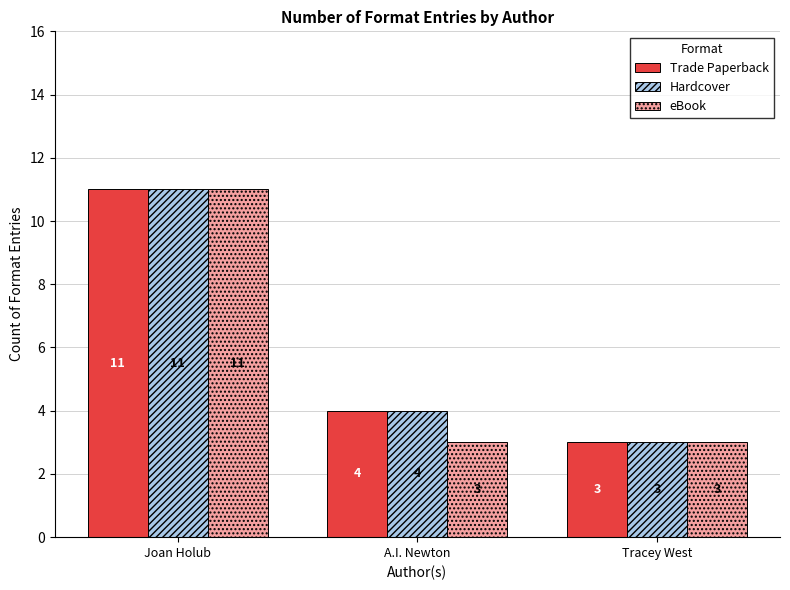

What is the value of the Hardcover bar at the 3rd from the left?

3